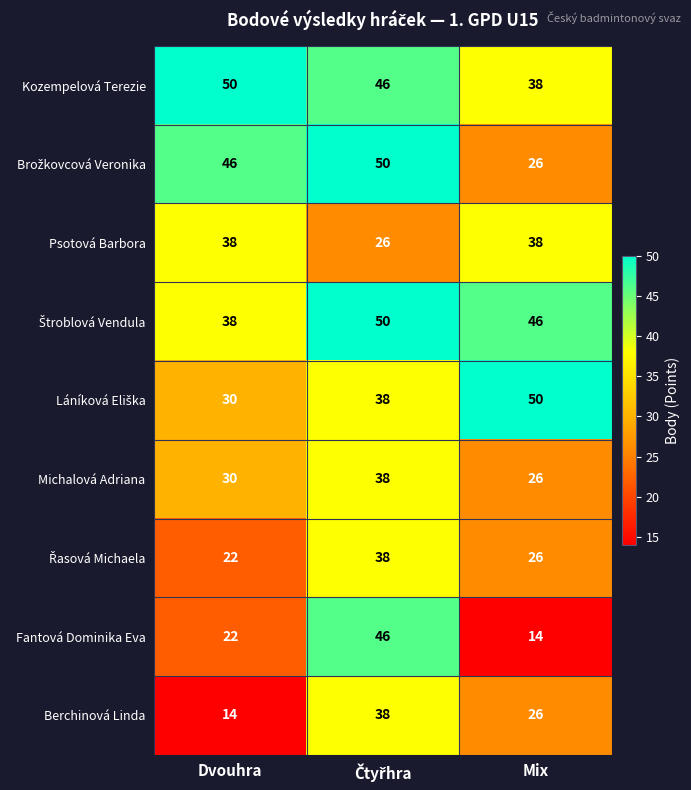

What is the maximum value for Berchinová Linda?

38